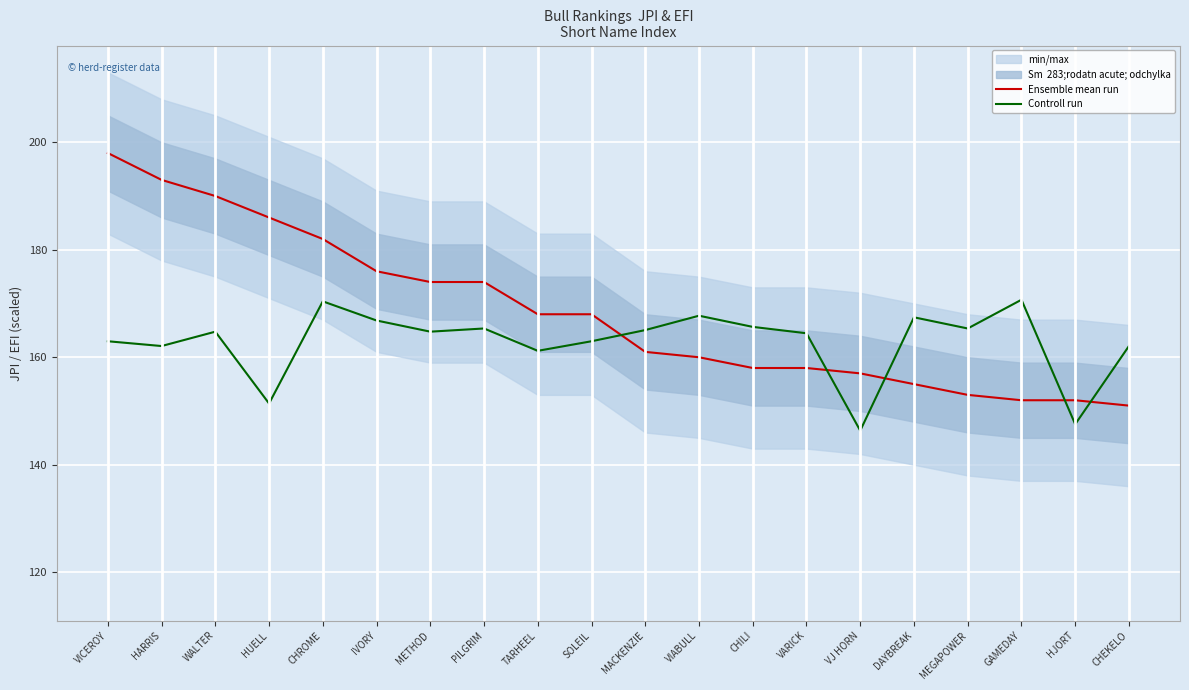

True or false: Controll run and Ensemble mean run intersect in this chart.

True